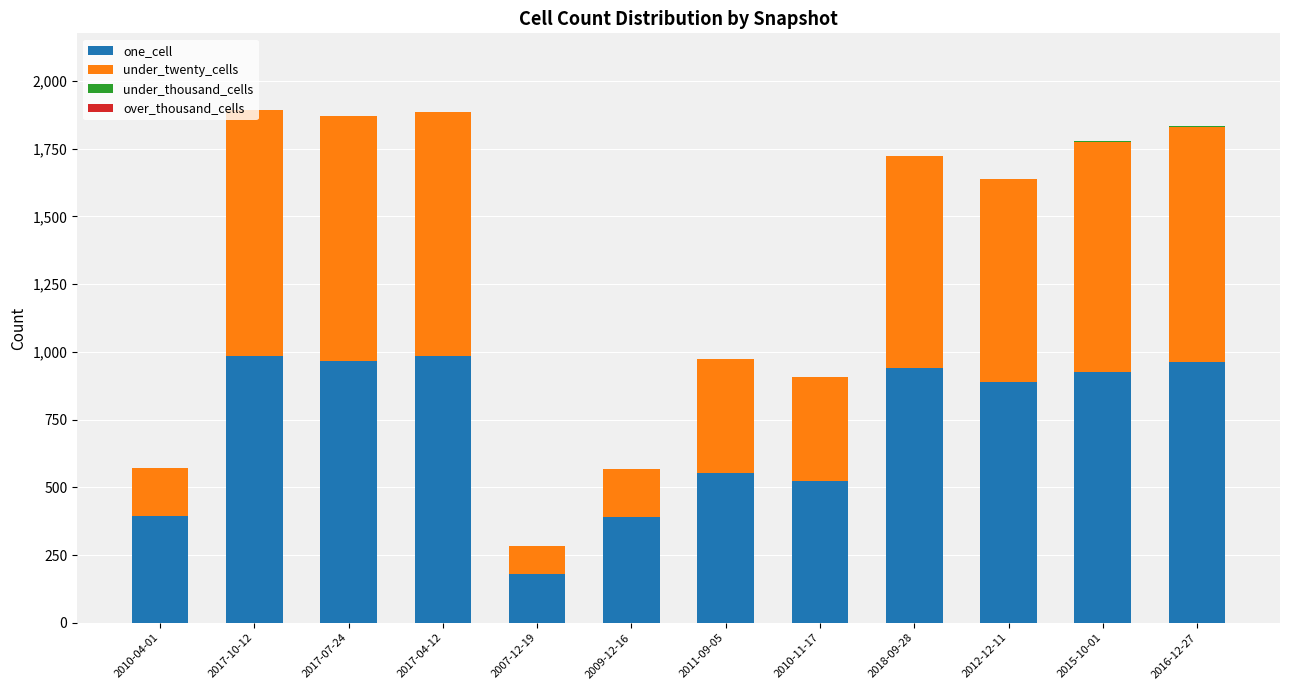

The value of one_cell at 2009-12-16 is 392. True or false?

True